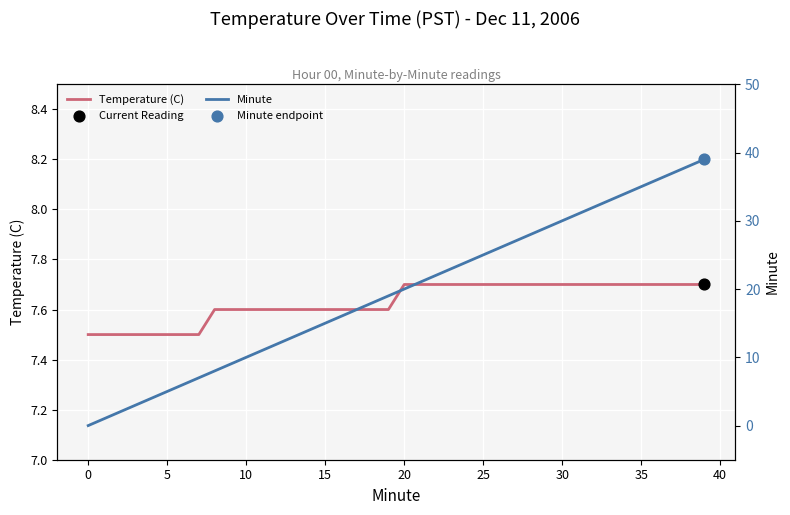

At which category is the sum across all series the highest?

39